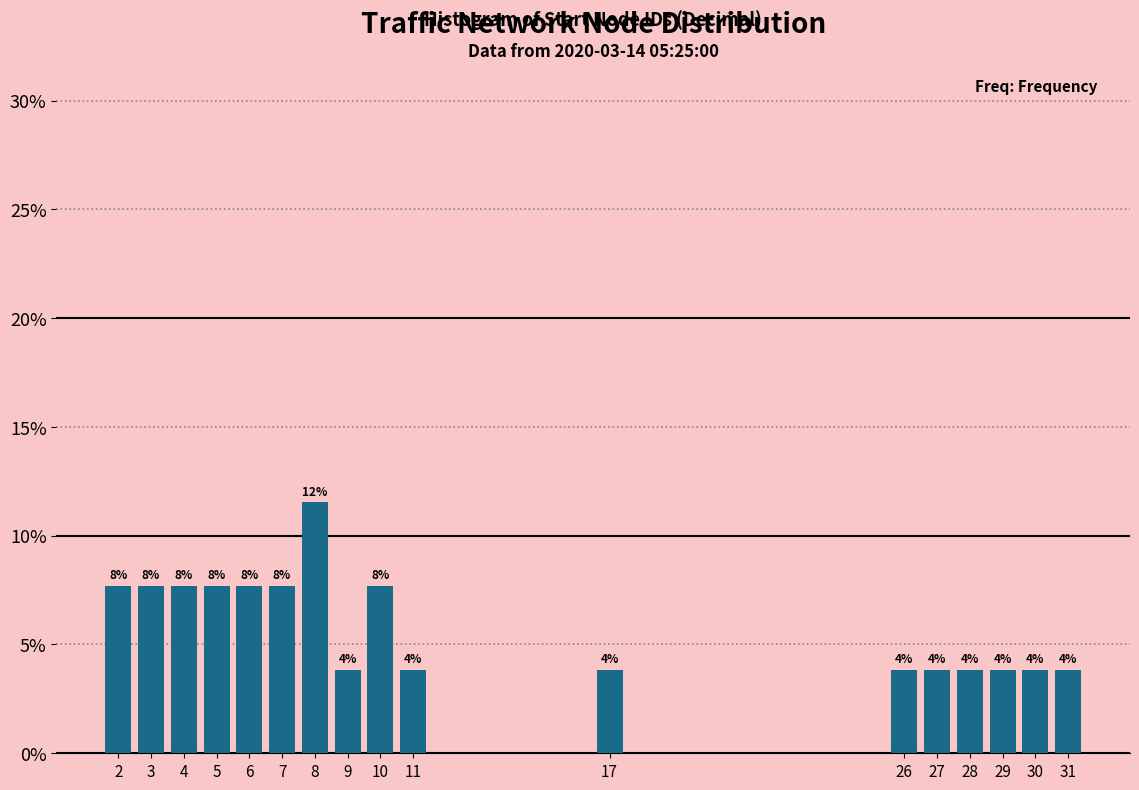

Does the chart contain any negative values?

No